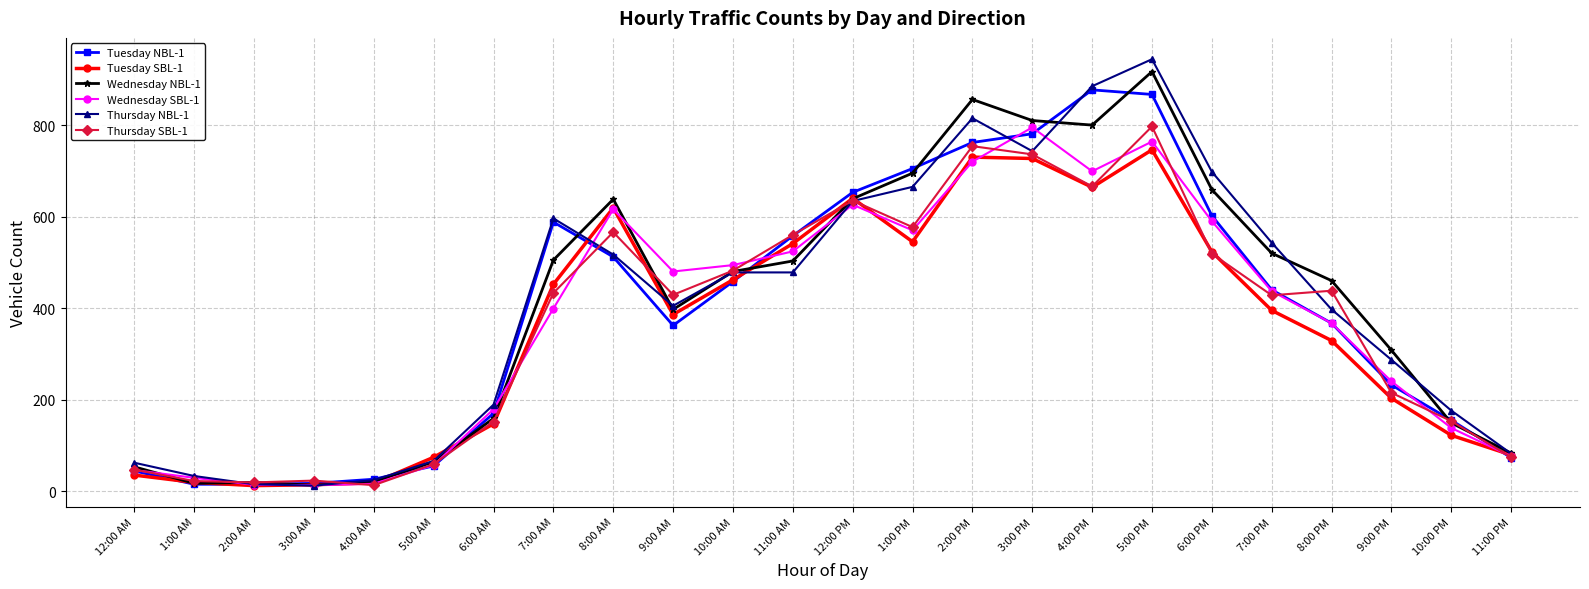

What is the label of the 21st point from the left?

8:00 PM